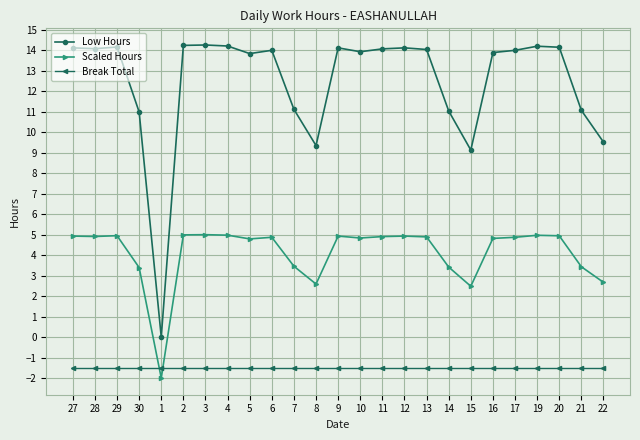

What is the average value of the Scaled Hours series?

4.1